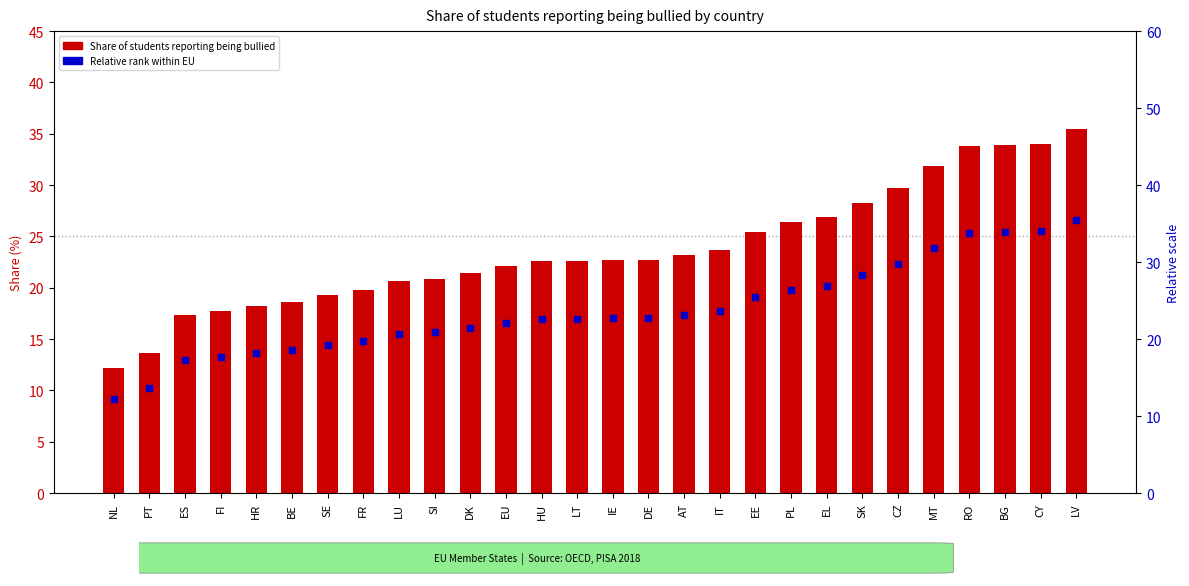

What are all the series names shown in the legend?

Share of students reporting being bullied, Relative rank within EU